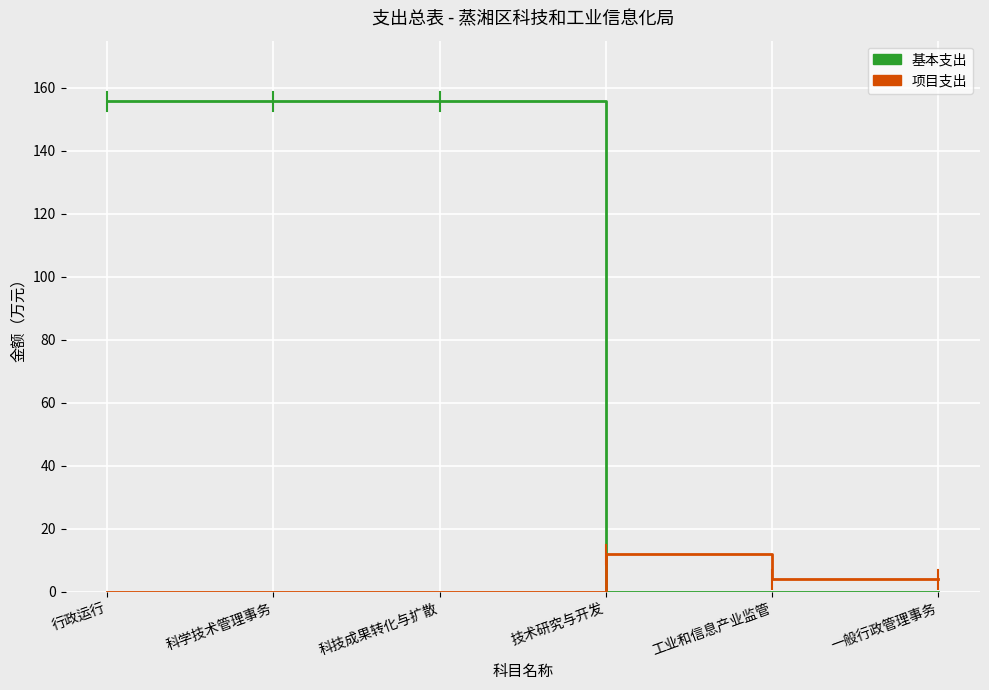

Reading right to left, extract all data points from this chart.

基本支出: 一般行政管理事务=0.0	工业和信息产业监管=0.0	技术研究与开发=0.0	科技成果转化与扩散=155.7	科学技术管理事务=155.7	行政运行=155.7
项目支出: 一般行政管理事务=4.0	工业和信息产业监管=4.0	技术研究与开发=12.0	科技成果转化与扩散=0.0	科学技术管理事务=0.0	行政运行=0.0